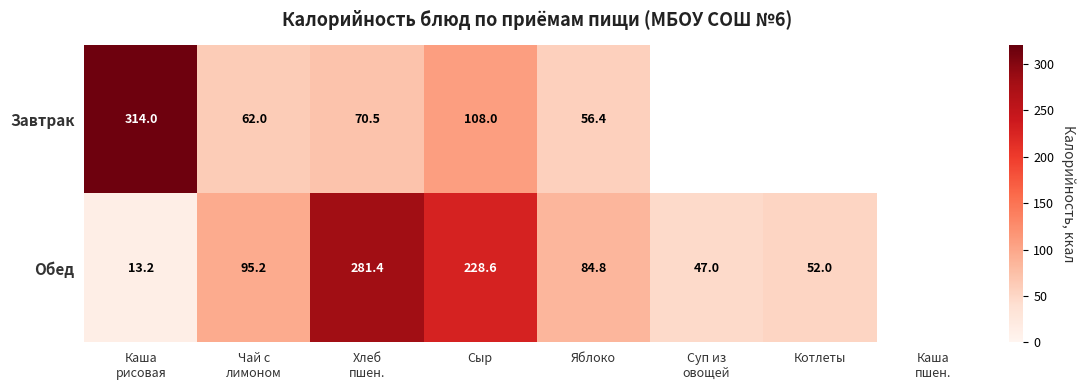

What is the difference between the highest and lowest values at Яблоко?

28.4